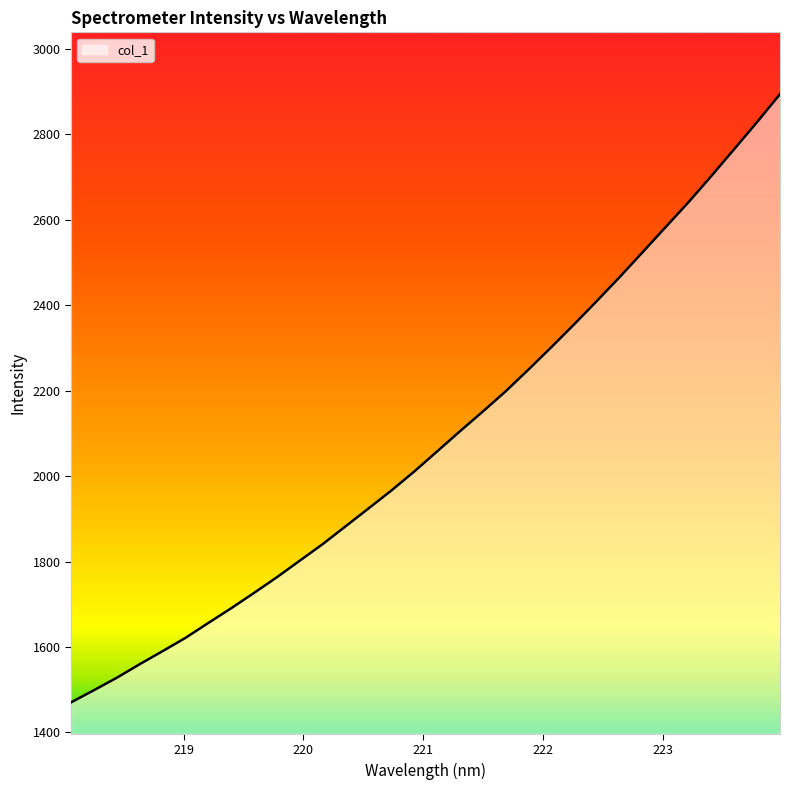

What is the maximum value shown in the chart?

2894.1